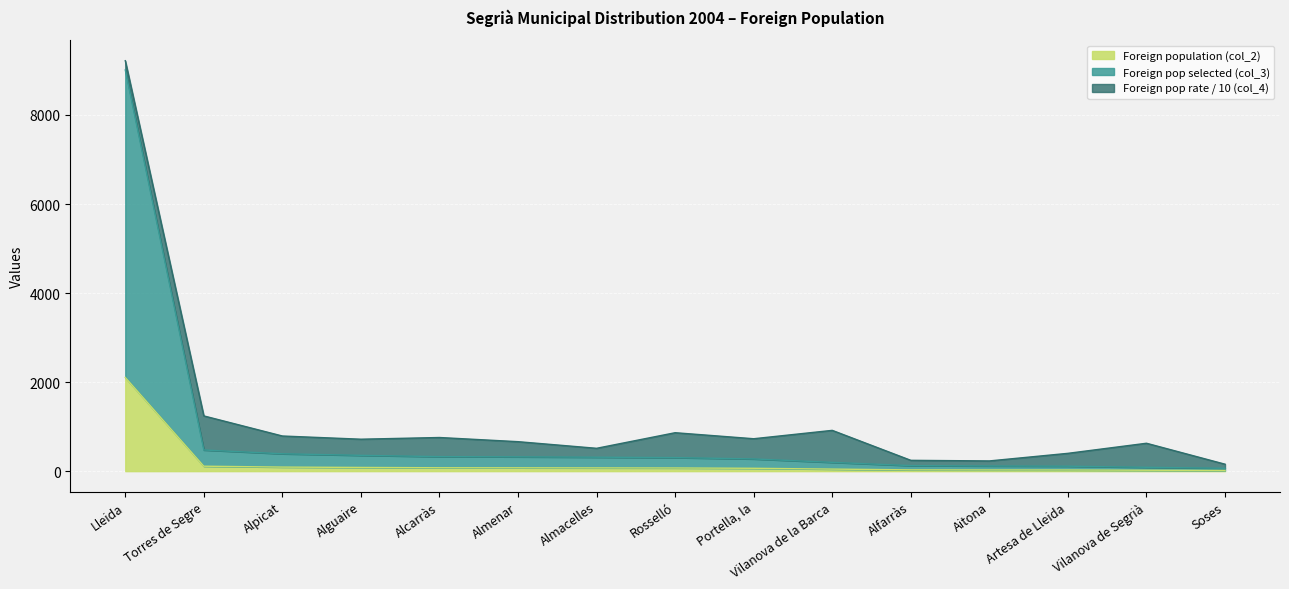

The value of Foreign pop selected (col_3) at Almacelles is 203. True or false?

False